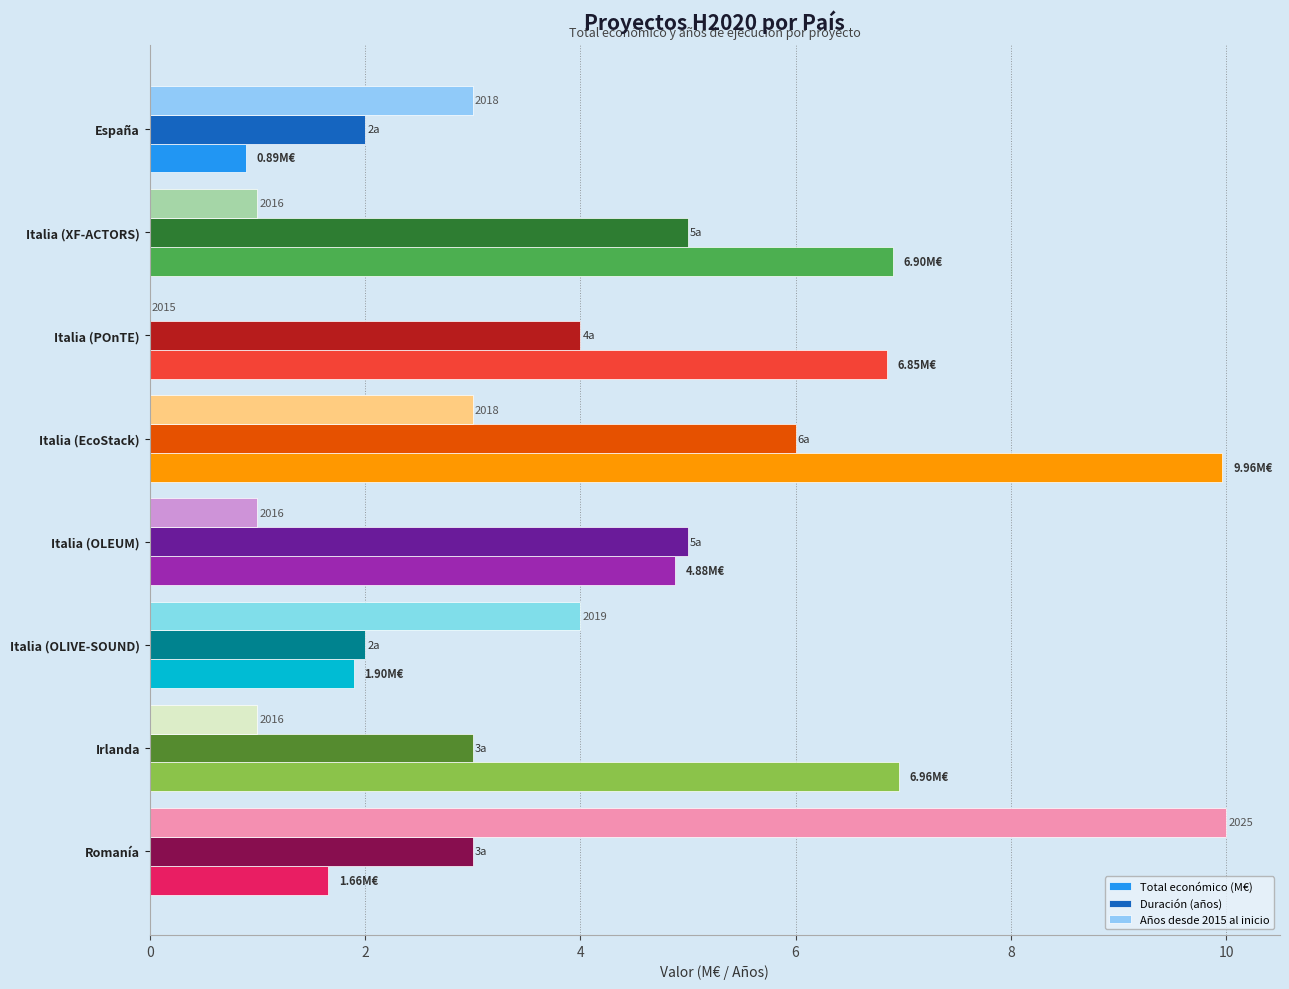

Which series has the largest range (max minus min)?

Años desde 2015 al inicio